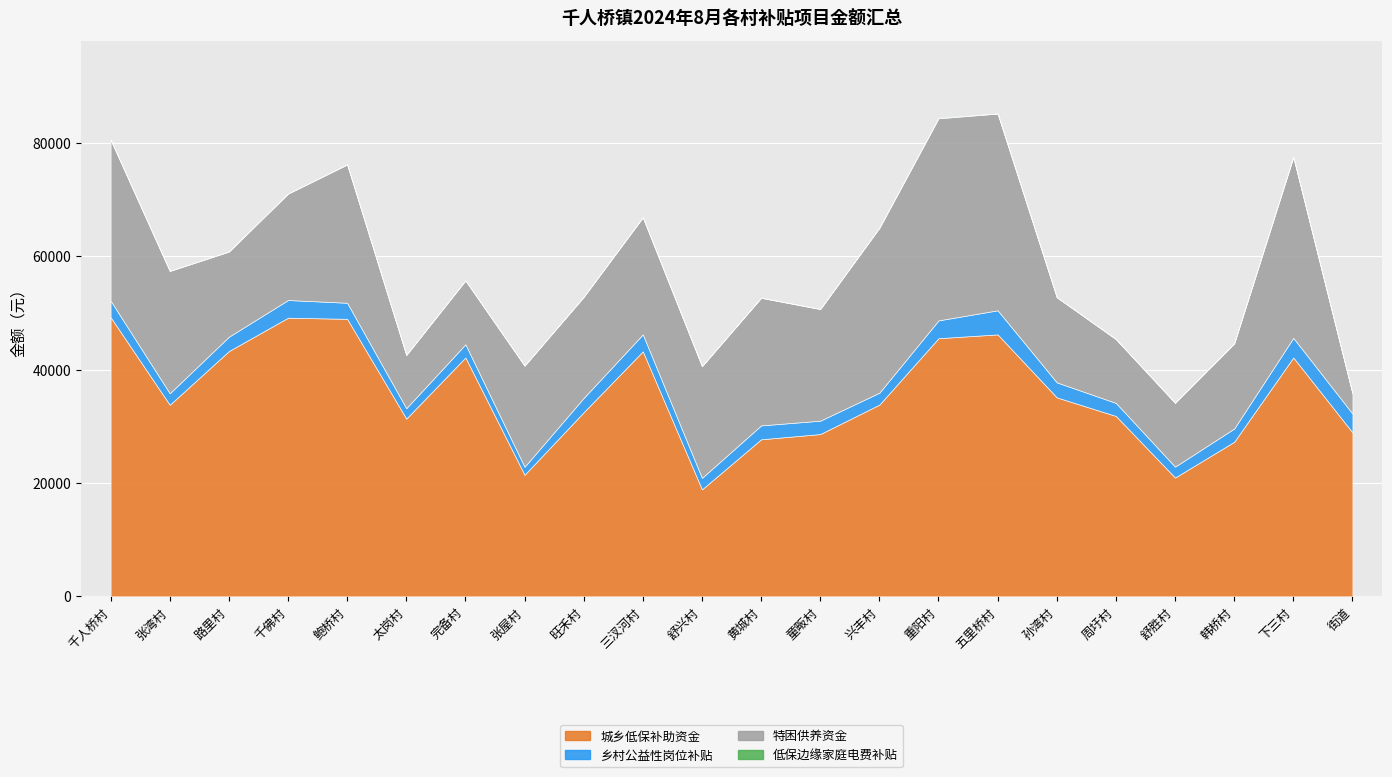

What is the label of the 21st point from the left?

下三村